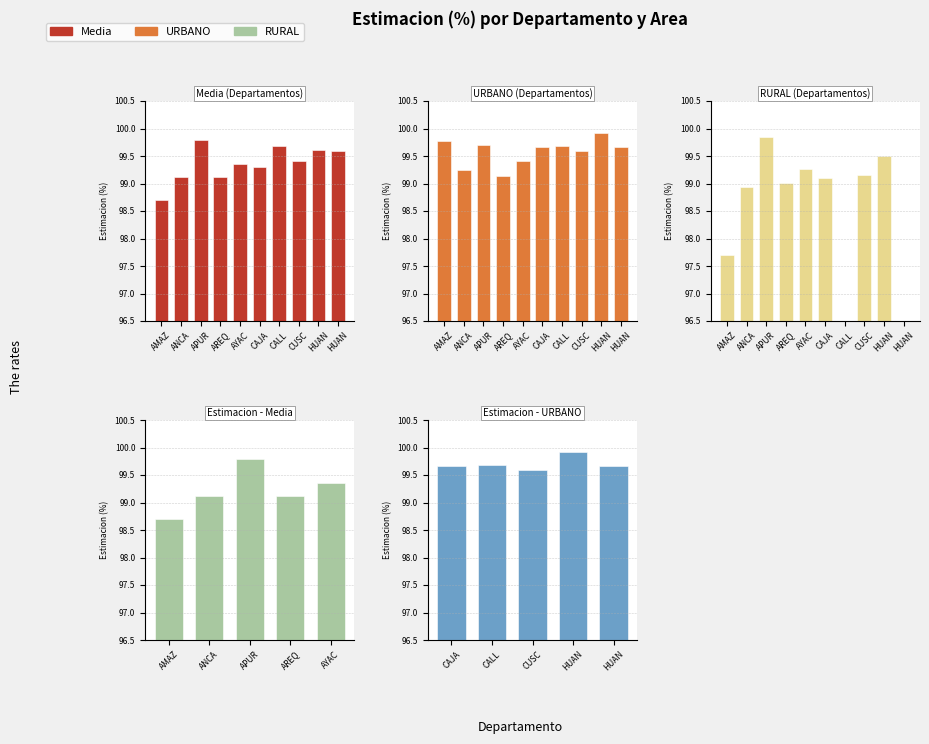

What is the value of the RURAL bar at the 3rd from the left?

99.8